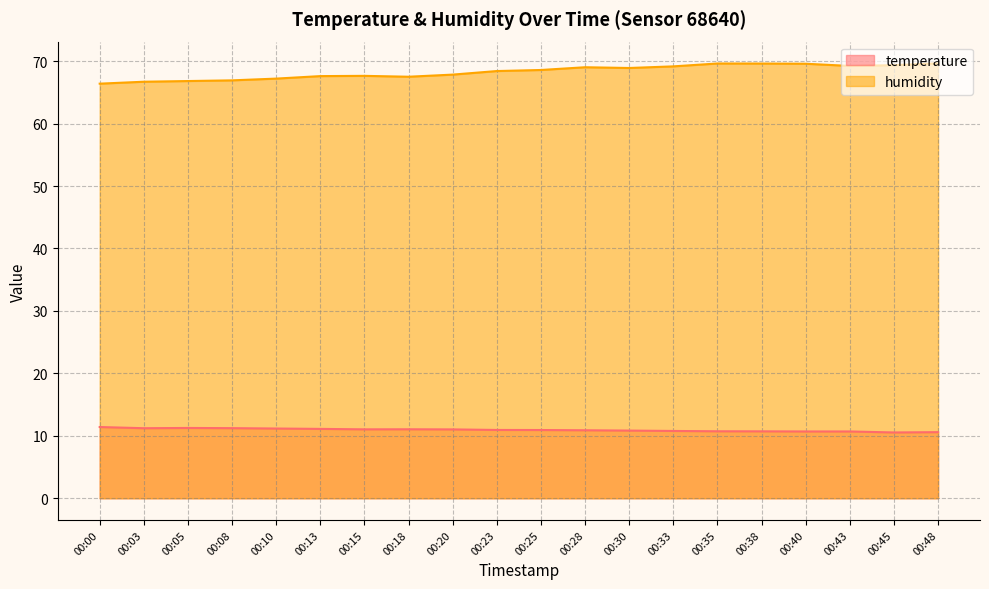

The humidity series shows 69.0 at 00:28. True or false?

True